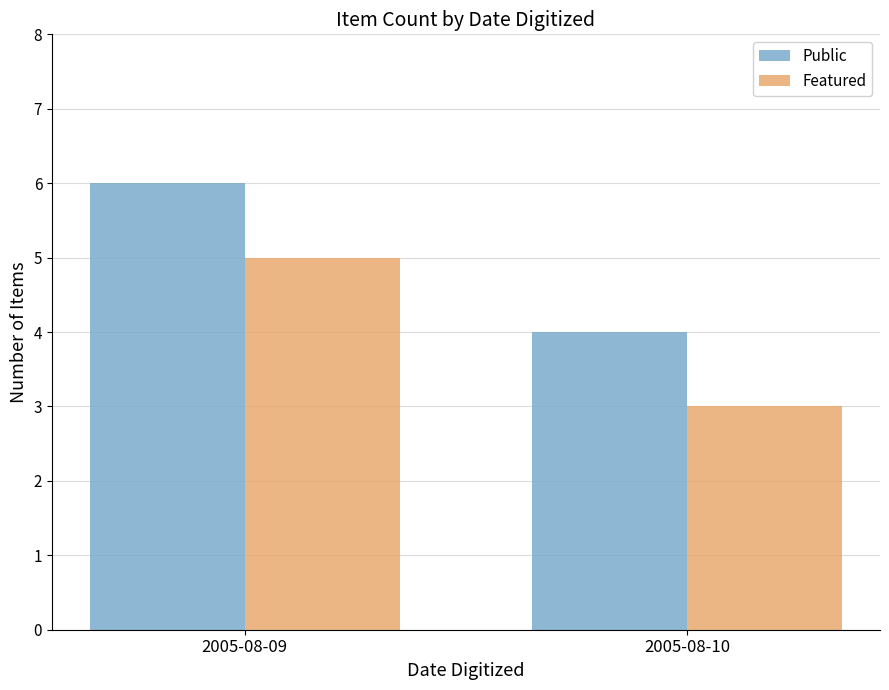

What is the maximum value shown in the chart?

6